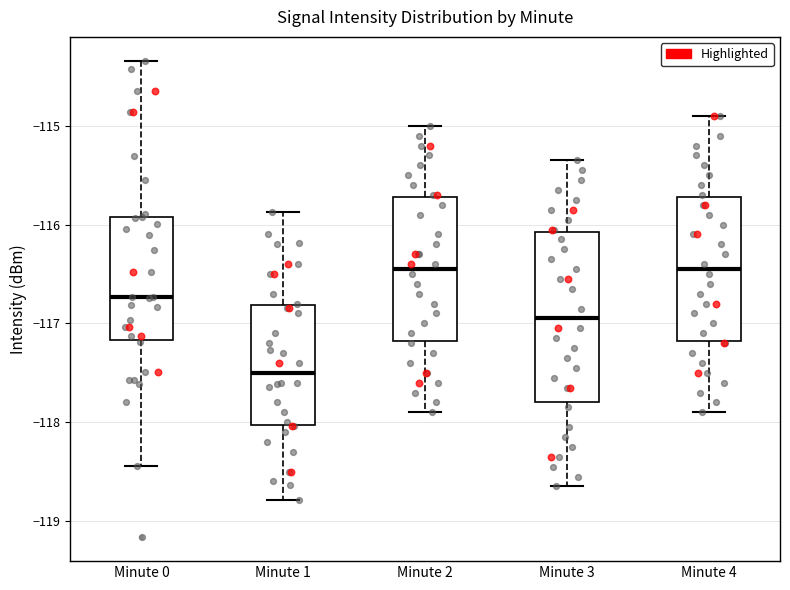

Which box is the tallest, from its lower edge to its upper edge?

Minute 3